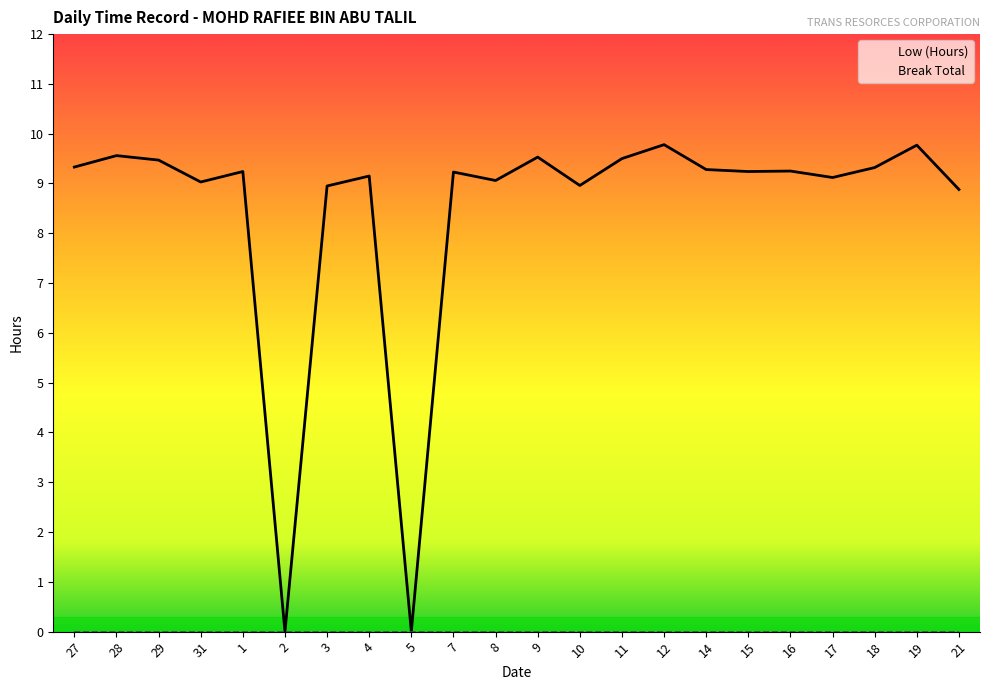

Which has a higher value, 21 or 18?

18